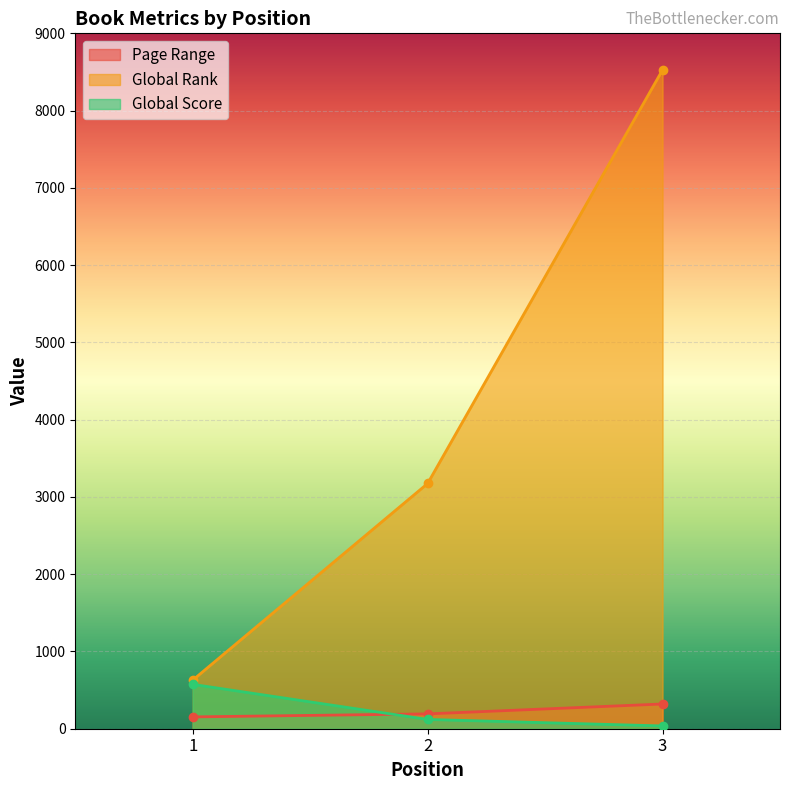

What is the value of the Global Score point at the 3rd from the left?

36